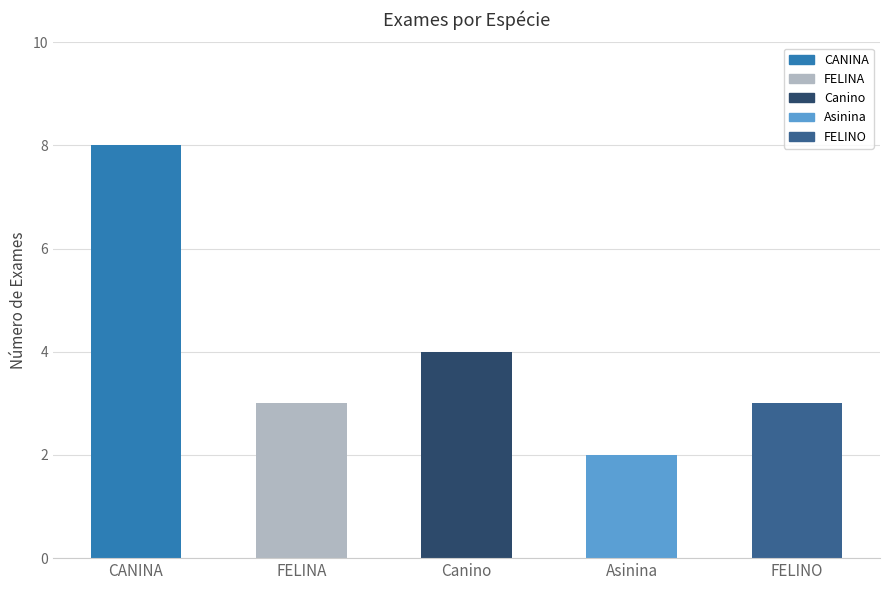

The chart shows a value of 6 at CANINA. True or false?

False